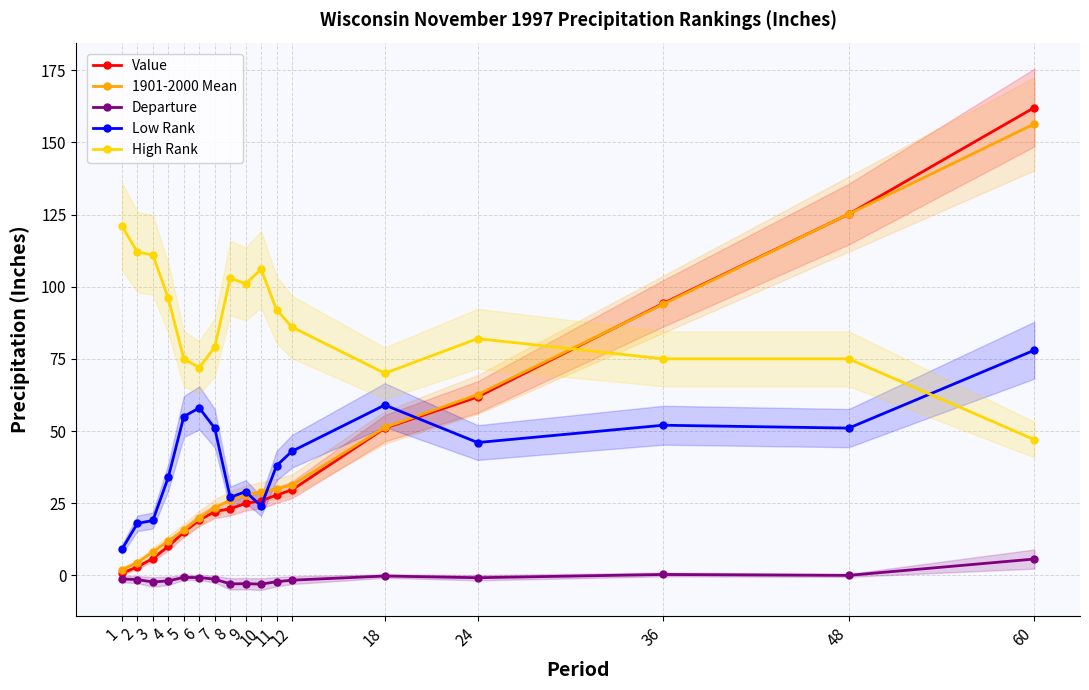

Is it true that Departure equals -0.7 at 5?

True